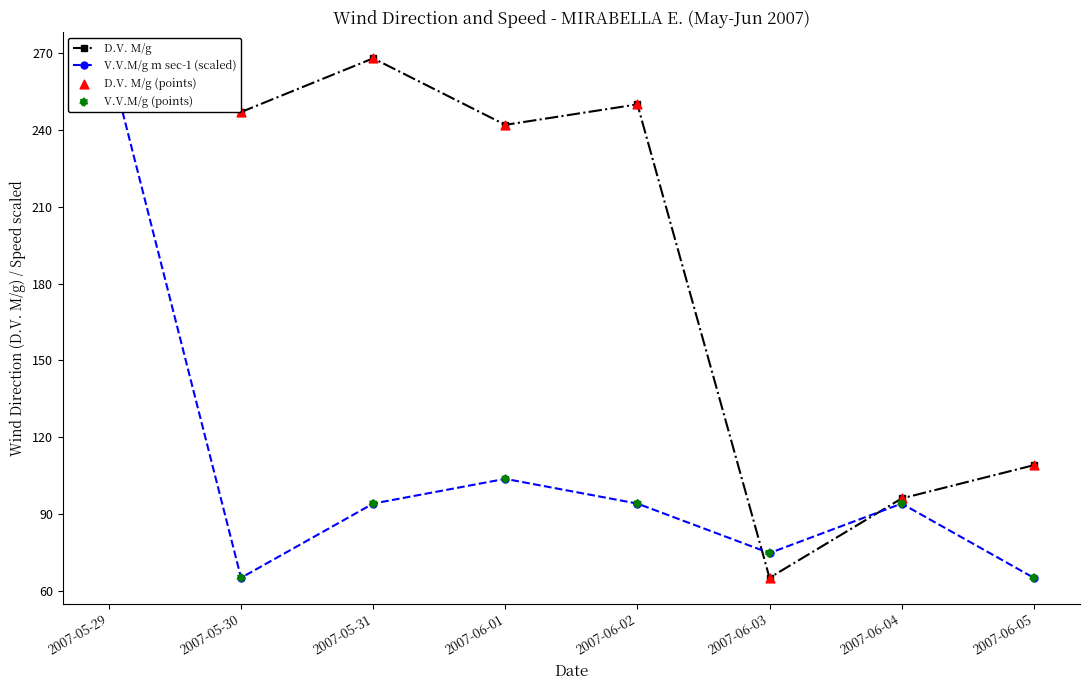

Which series has the widest spread of Y values?

D.V. M/g